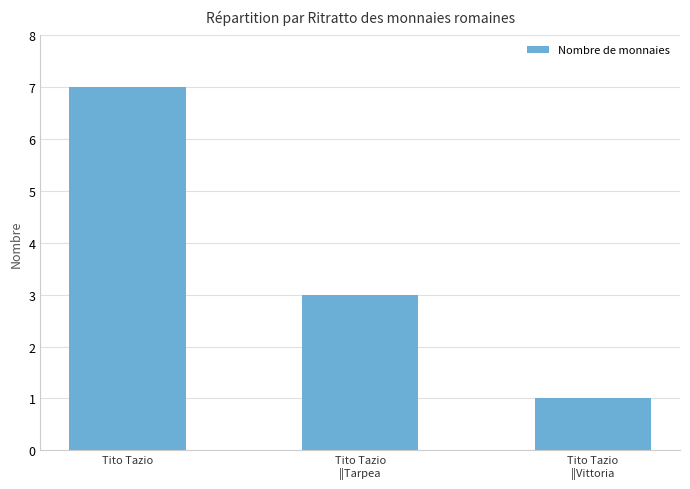

What is the label of the 1st bar from the left?

Tito Tazio